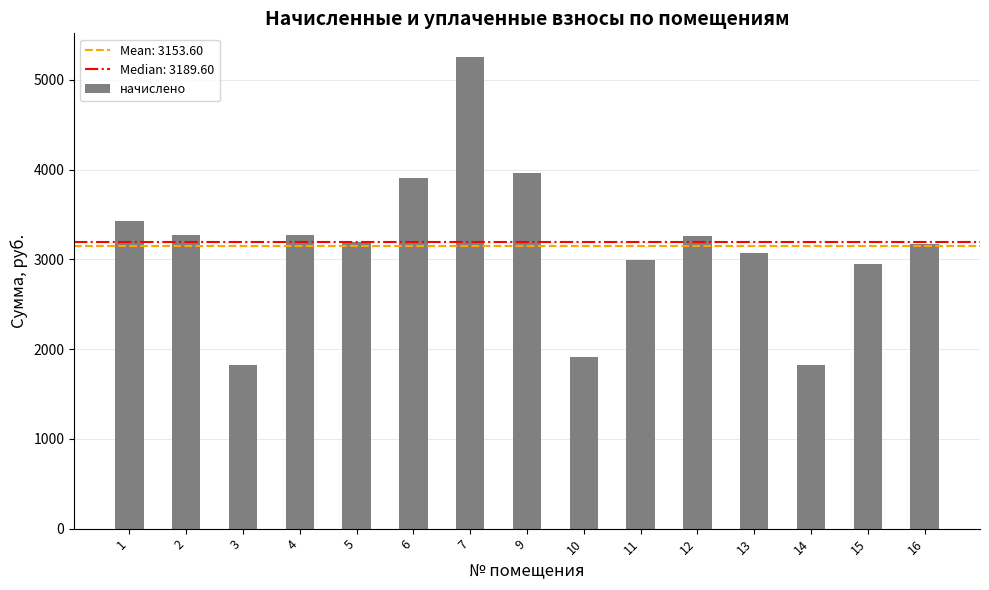

How many bars are there in total?

15